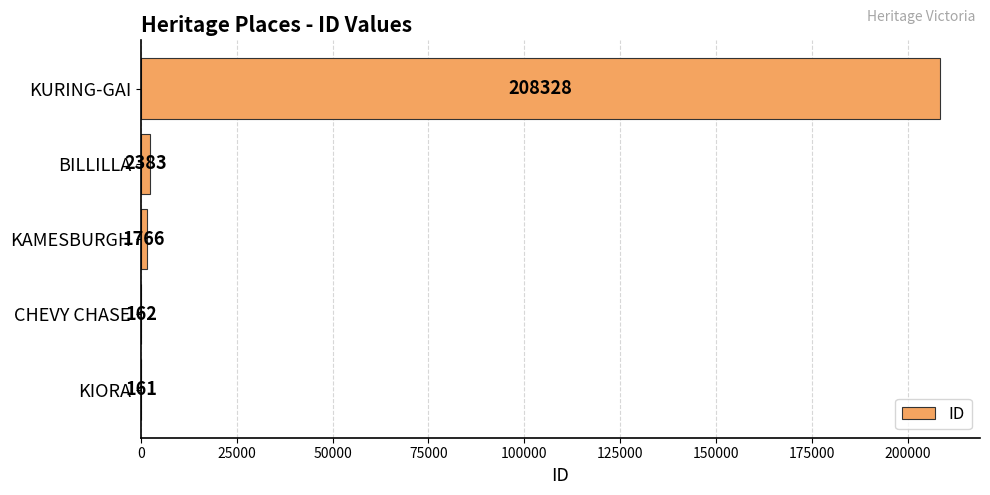

What is the sum of the values at CHEVY CHASE and KAMESBURGH?

1928